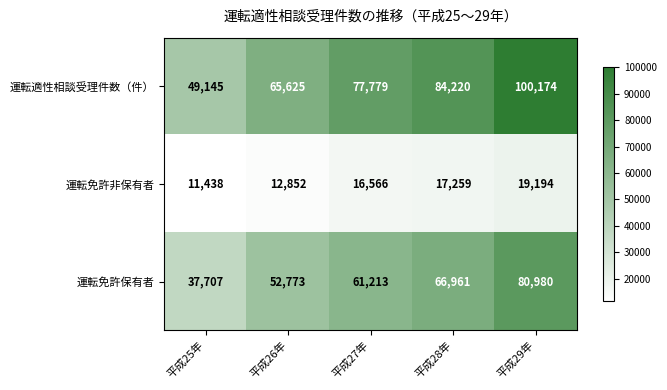

Rank the series by their maximum value, from highest to lowest.

運転適性相談受理件数（件）, 運転免許保有者, 運転免許非保有者